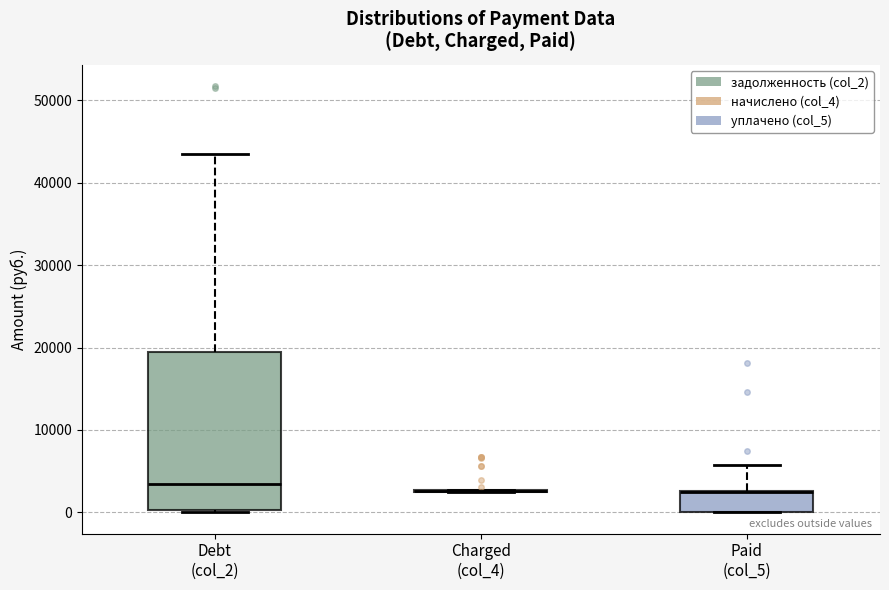

Reading left to right, transcribe this box plot: for each box, give where its median line is, the range the box spans, and where its two whiskers end, as read against the y-axis. The values are not printed on the chart, so give them approximately, as read against the axis.

Debt (col_2): median 3000, box 0 to 19000, whiskers 0 to 43000
Charged (col_4): box collapsed to a line at 3000, whiskers 2000 to 3000
Paid (col_5): median 2000, box 0 to 3000, whiskers 0 to 6000